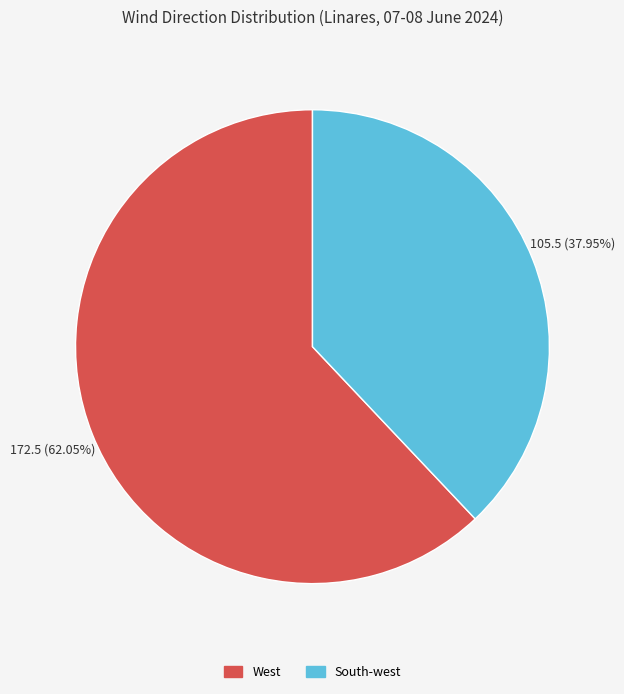

What is the smallest slice in the pie chart?

South-west